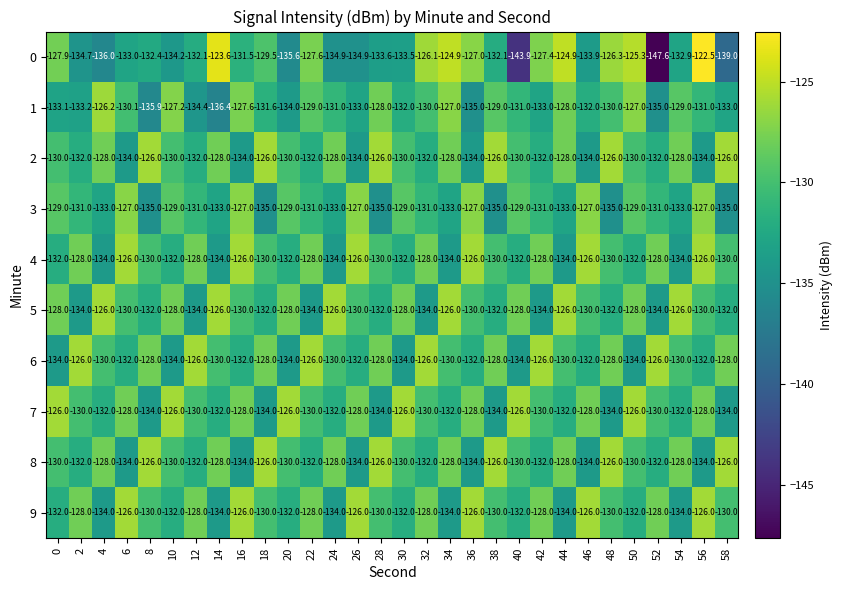

What is the spread (max minus min) of values at 22?

8.0